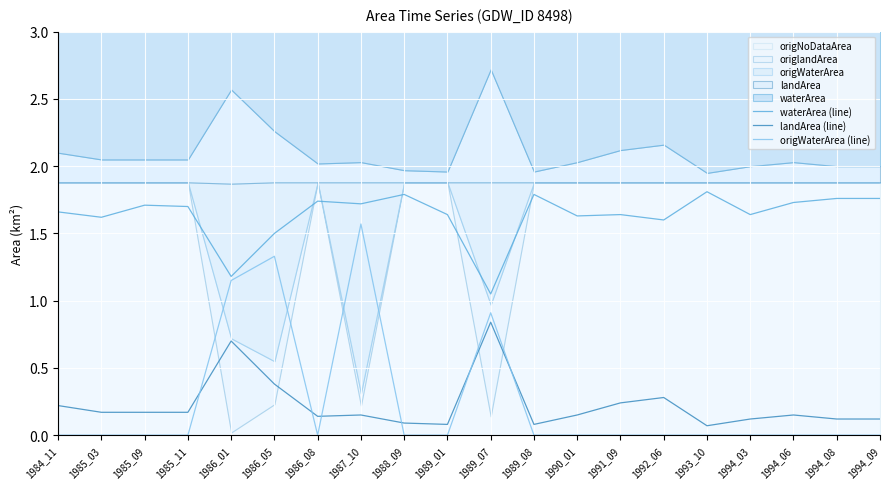

True or false: waterArea (line) and landArea (line) cross at least once.

False